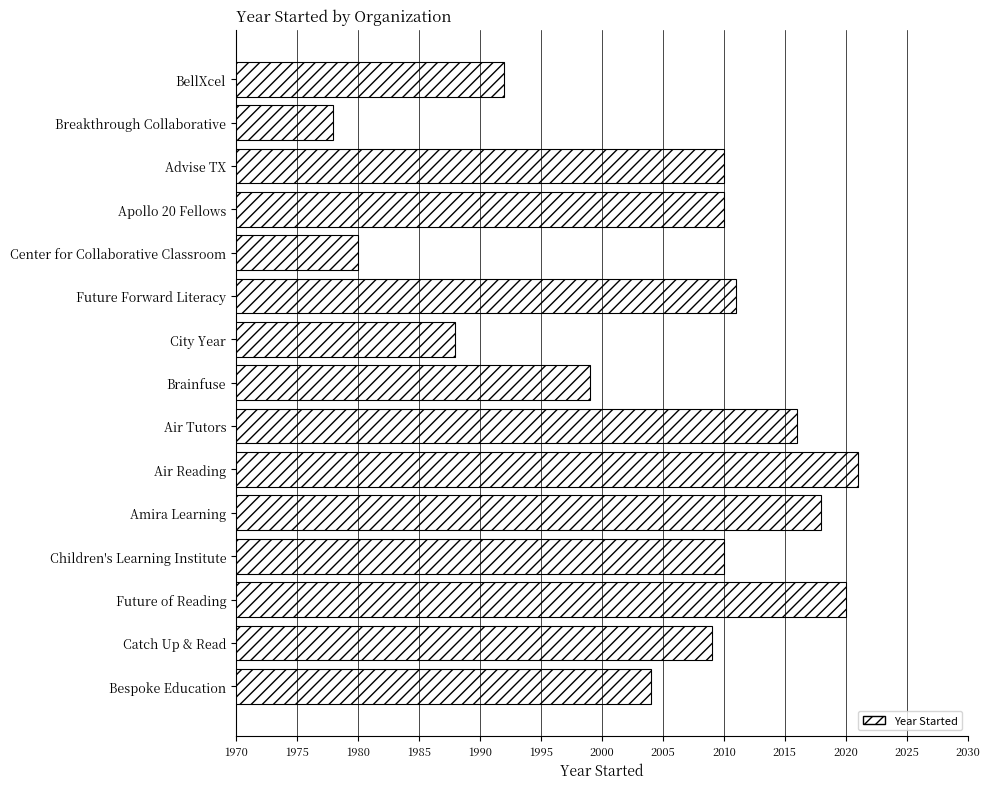

Approximately how many times larger is the value at Air Tutors compared to Center for Collaborative Classroom?

1.0